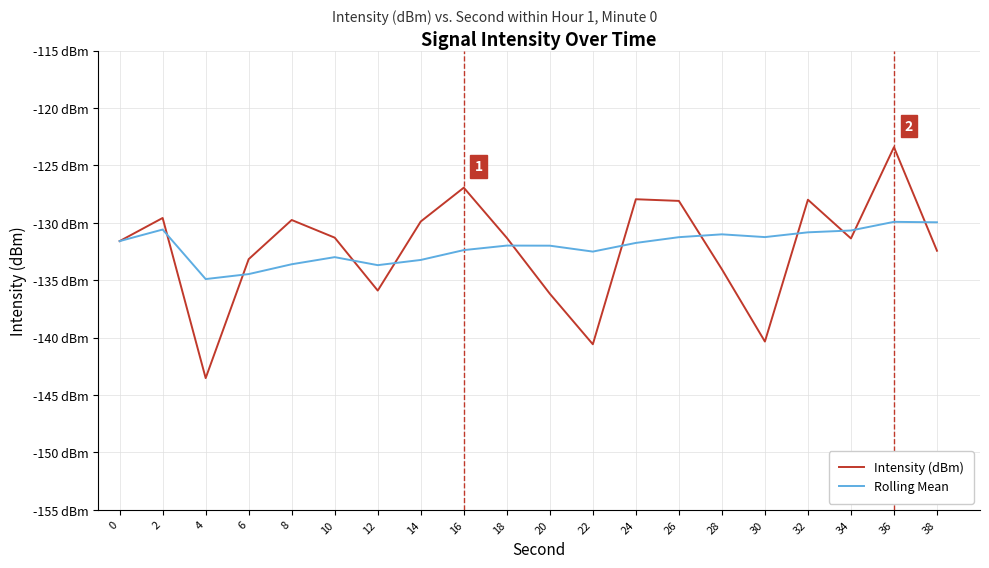

Reading left to right, transcribe all the data shown in this chart.

Intensity (dBm): -131.6	-129.6	-143.5	-133.2	-129.8	-131.3	-135.9	-129.9	-126.9	-131.3	-136.2	-140.6	-127.9	-128.1	-134.0	-140.3	-128.0	-131.4	-123.4	-132.4
Rolling Mean: -131.6	-130.6	-134.9	-134.5	-133.6	-133.0	-133.7	-133.2	-132.4	-132.0	-132.0	-132.5	-131.8	-131.3	-131.0	-131.2	-130.8	-130.7	-129.9	-130.0